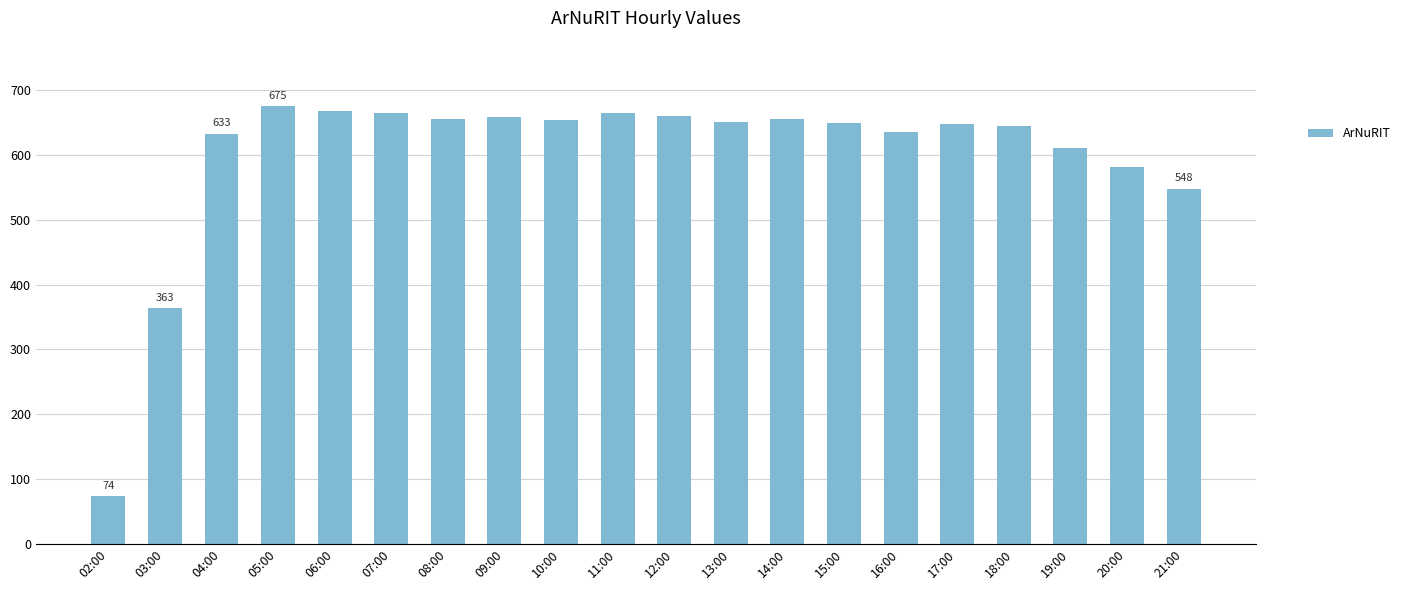

How many distinct data groups are displayed?

1